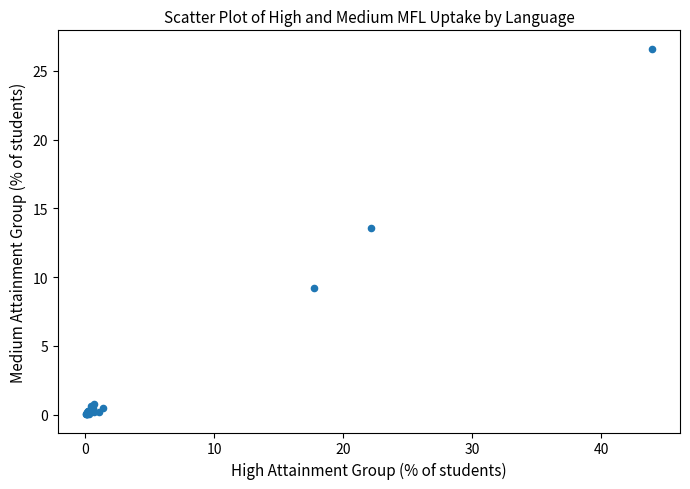

What Y value in the scatter plot is closest to 13?

13.6